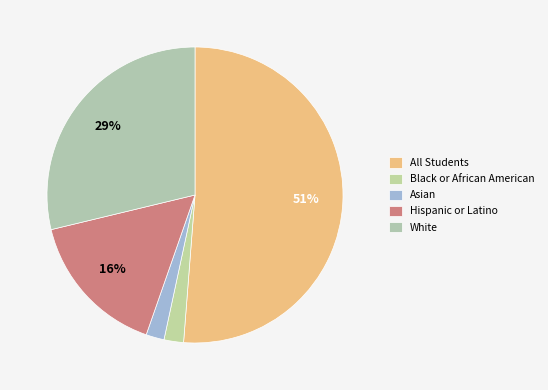

True or false: All Students accounts for 51% of the total.

True